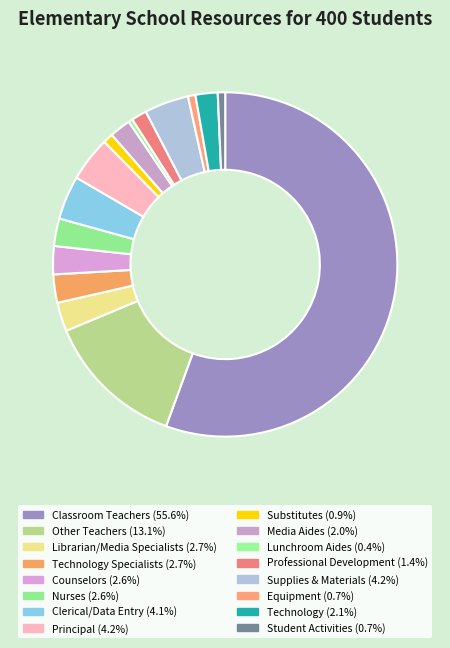

What is the smallest slice in the pie chart?

Lunchroom Aides